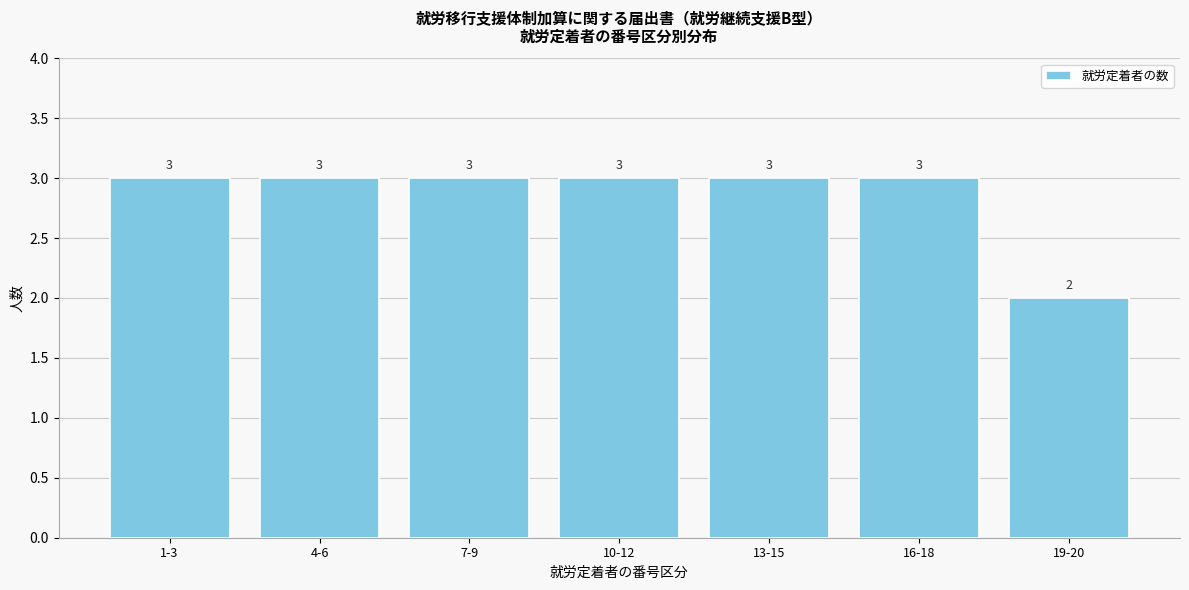

Reading left to right, extract all data points from this chart.

1-3=3	4-6=3	7-9=3	10-12=3	13-15=3	16-18=3	19-20=2